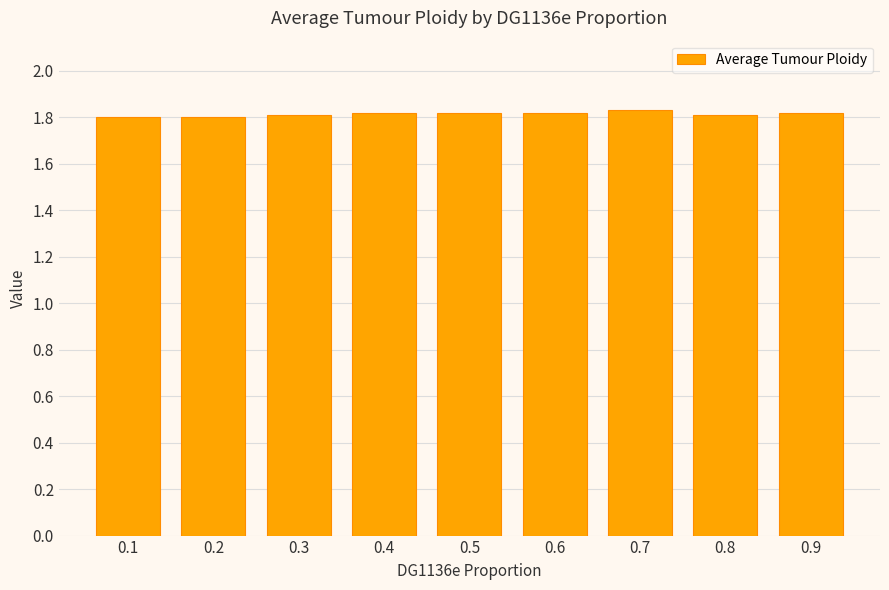

What is the sum of all values?

16.3